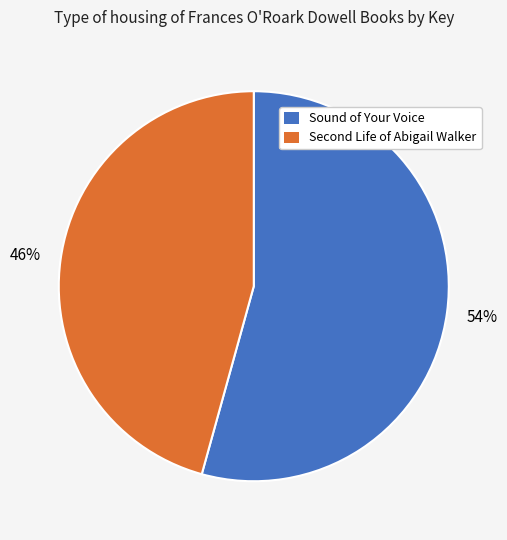

Is there a majority slice in this chart?

Yes